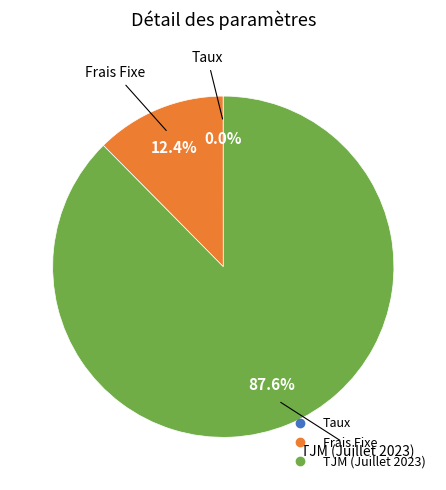

What percentage is the Frais Fixe slice, to the nearest percent?

12%